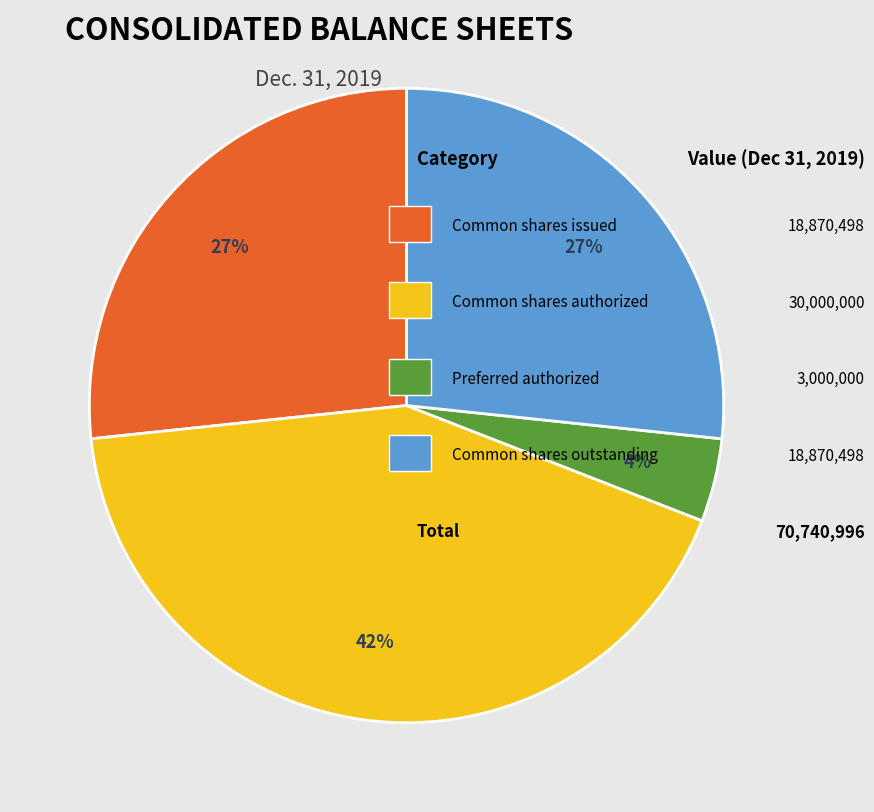

How many segments does this pie chart have?

4